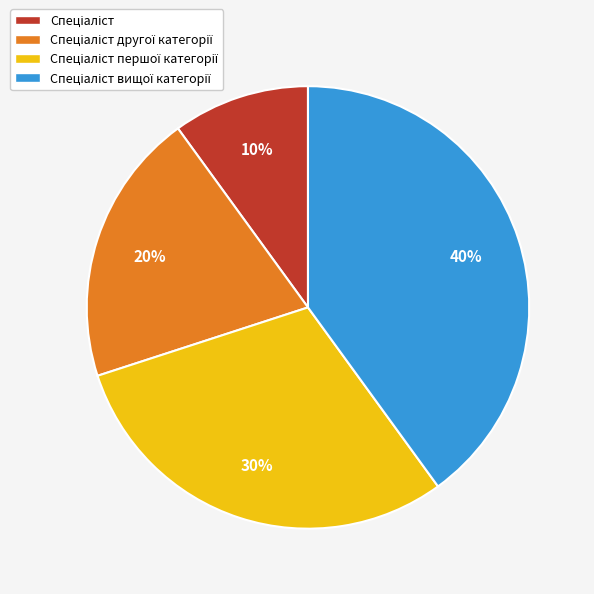

To the nearest percent, what is the difference between the largest and smallest slice percentages?

30%